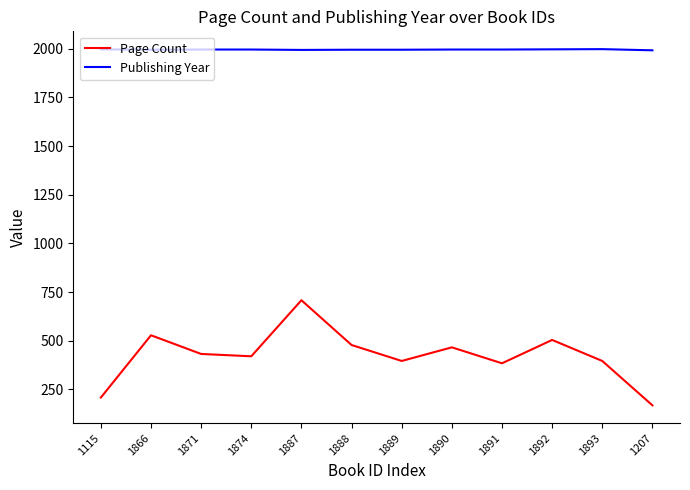

What is the minimum value shown in the chart?

168